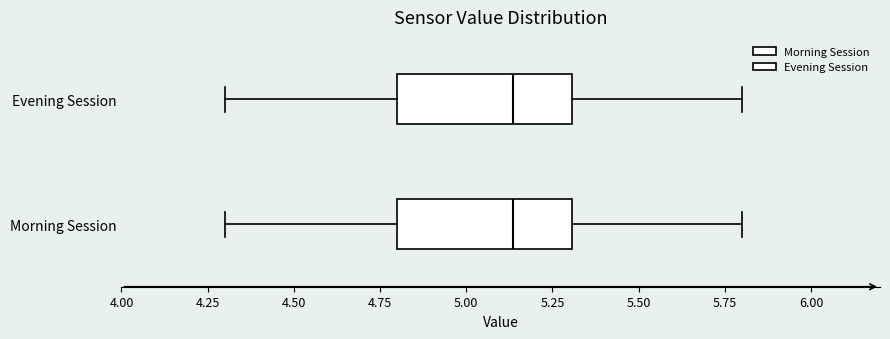

Where does the left whisker of the box for Morning Session end on the x-axis? The values are not printed on the chart, so give them approximately, as read against the axis.

4.30